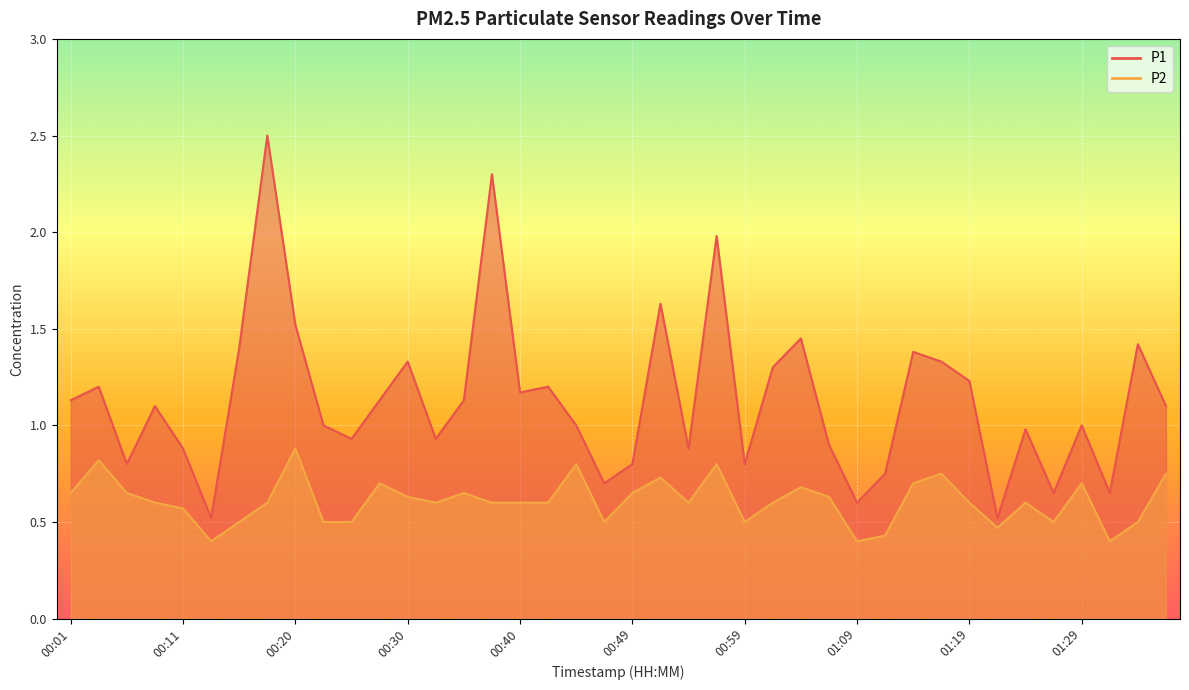

What is the total value across all series at 00:59?

1.3